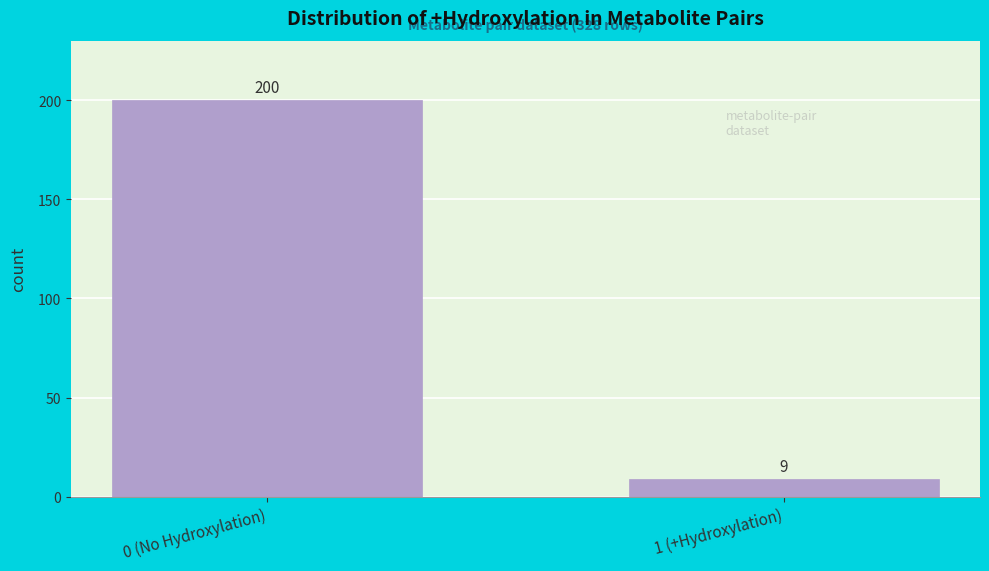

Reading right to left, transcribe all the data shown in this chart.

1 (+Hydroxylation)=9	0 (No Hydroxylation)=200